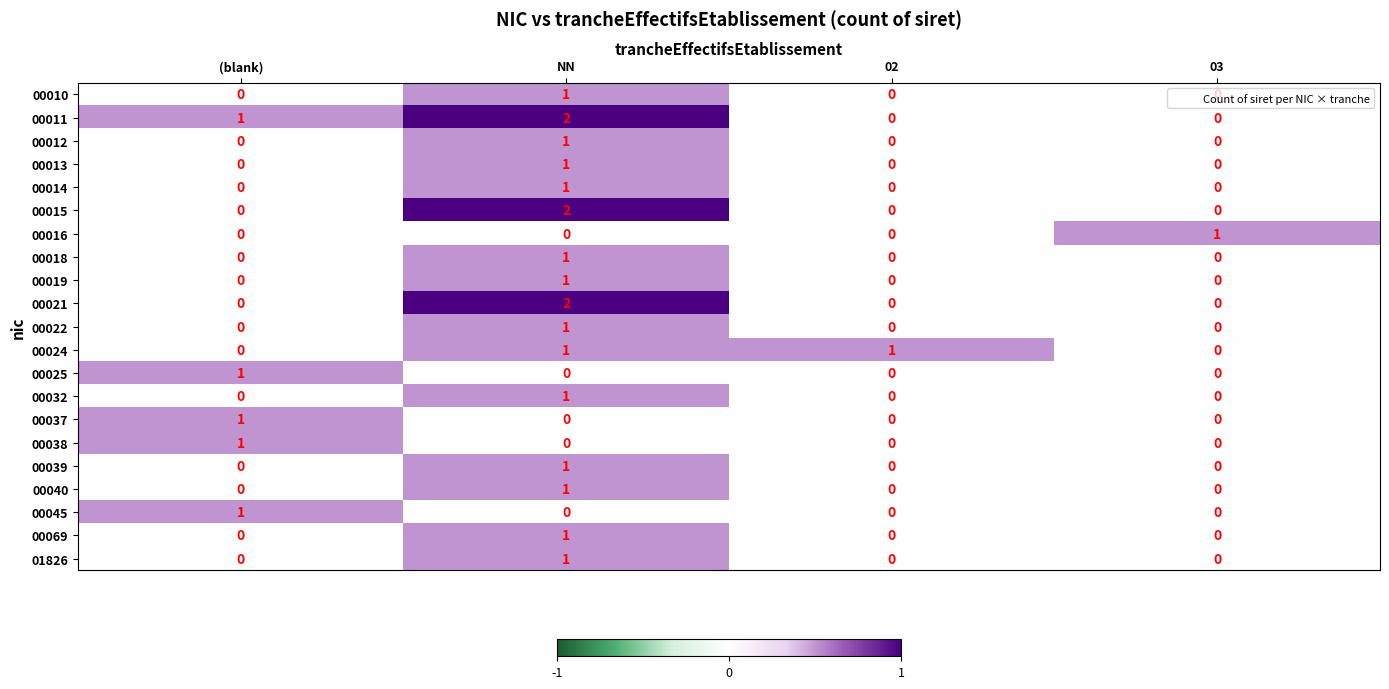

What is the total value across all series at (blank)?

5